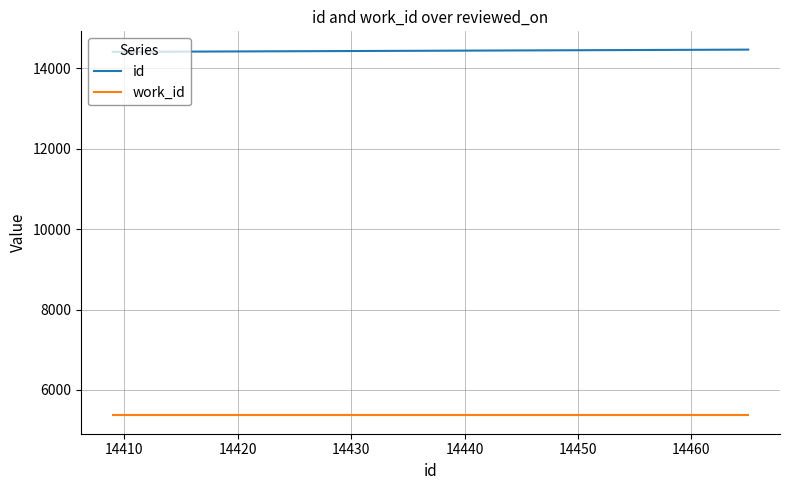

What is the minimum value shown in the chart?

5366